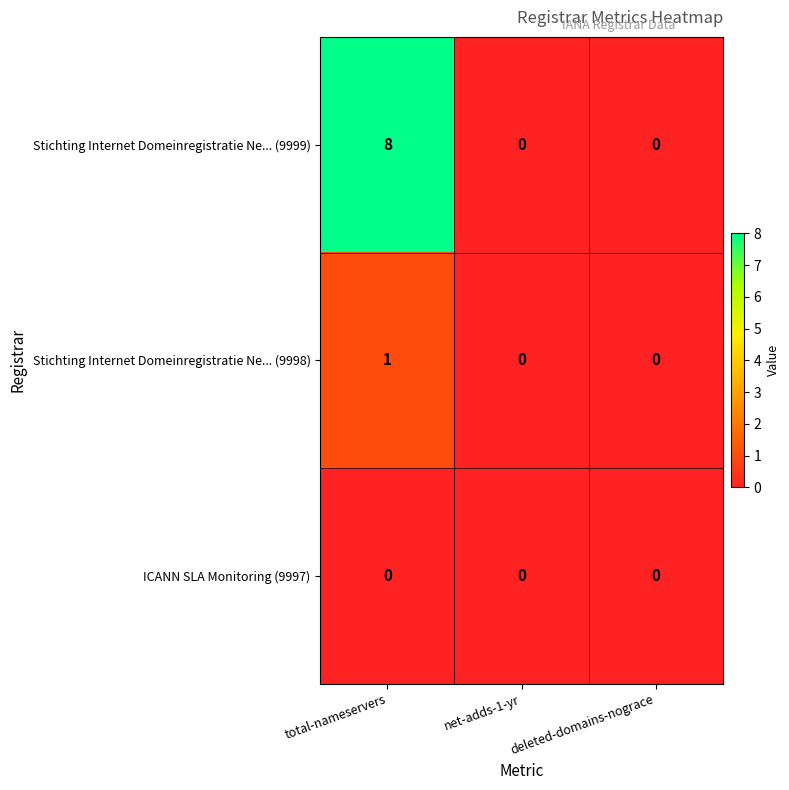

List the series in order of their peak value, highest first.

Stichting Internet Domeinregistratie Ne... (9999), Stichting Internet Domeinregistratie Ne... (9998), ICANN SLA Monitoring (9997)